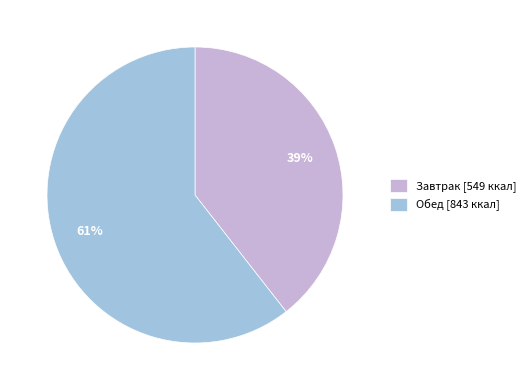

To the nearest percent, what is the combined percentage of Завтрак [549 ккал] and Обед [843 ккал]?

100%